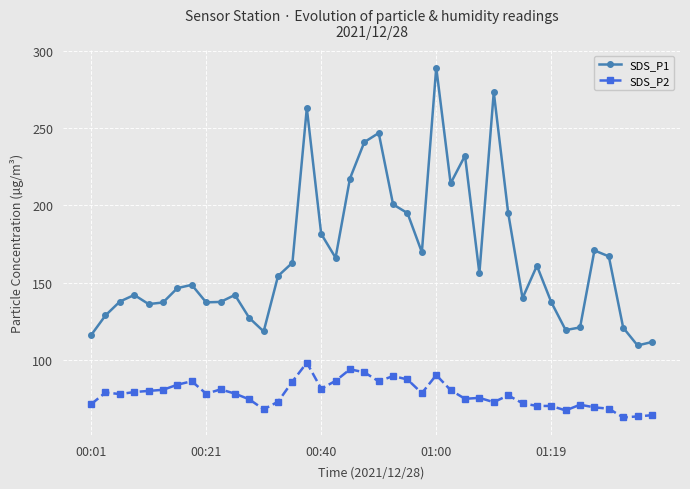

What are all the series names shown in the legend?

SDS_P1, SDS_P2